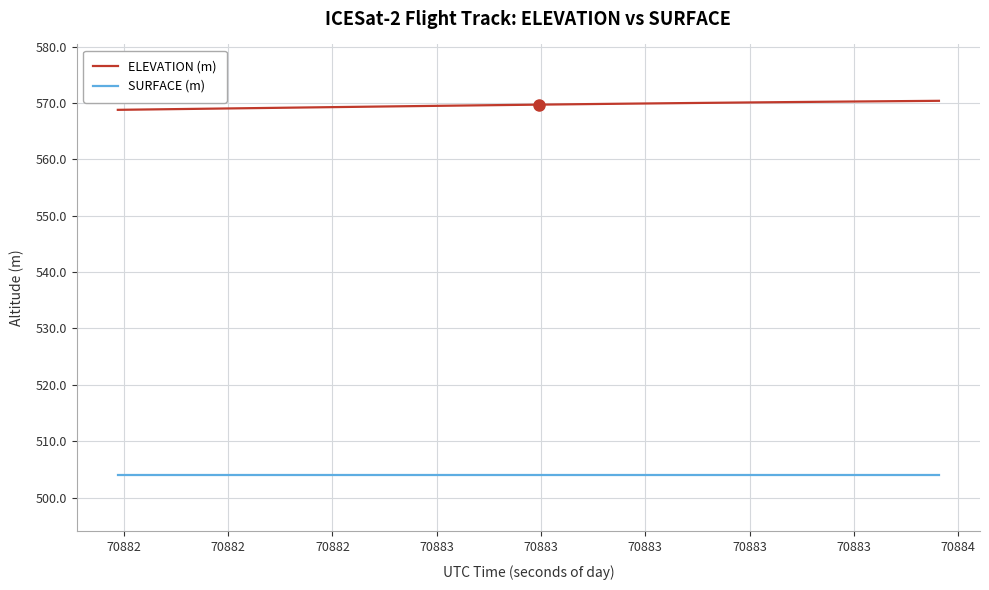

List the series in order of their overall mean, highest first.

ELEVATION (m), SURFACE (m)